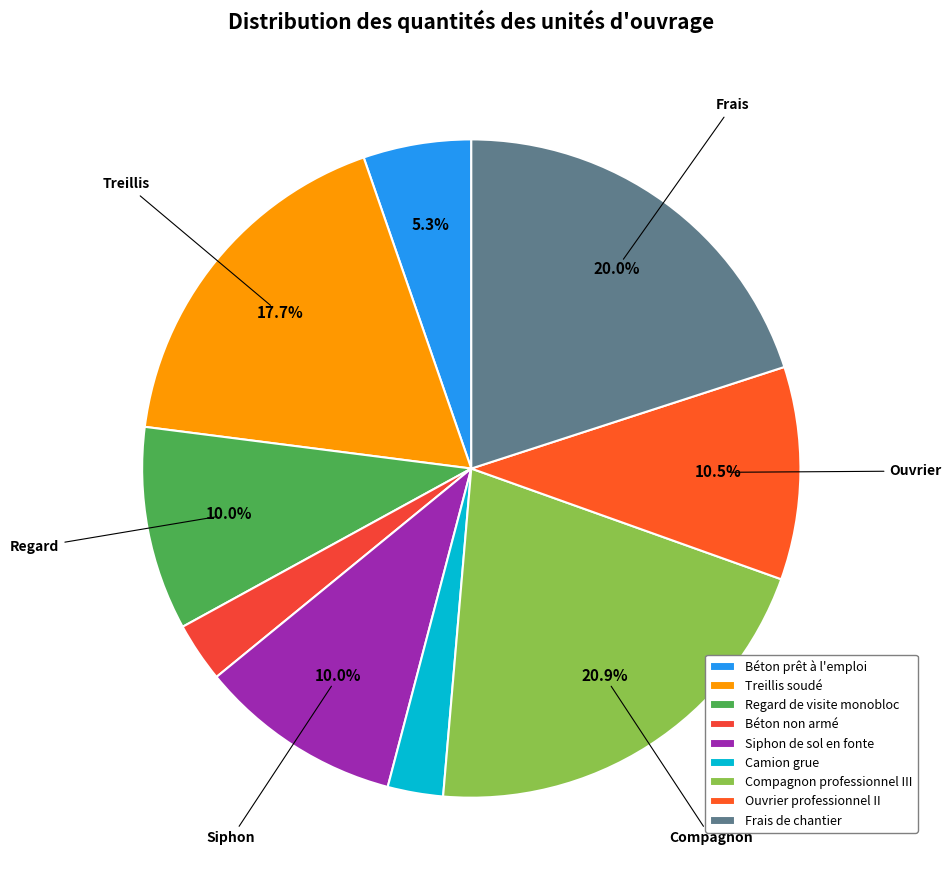

Does Frais de chantier represent more than half of the total?

No